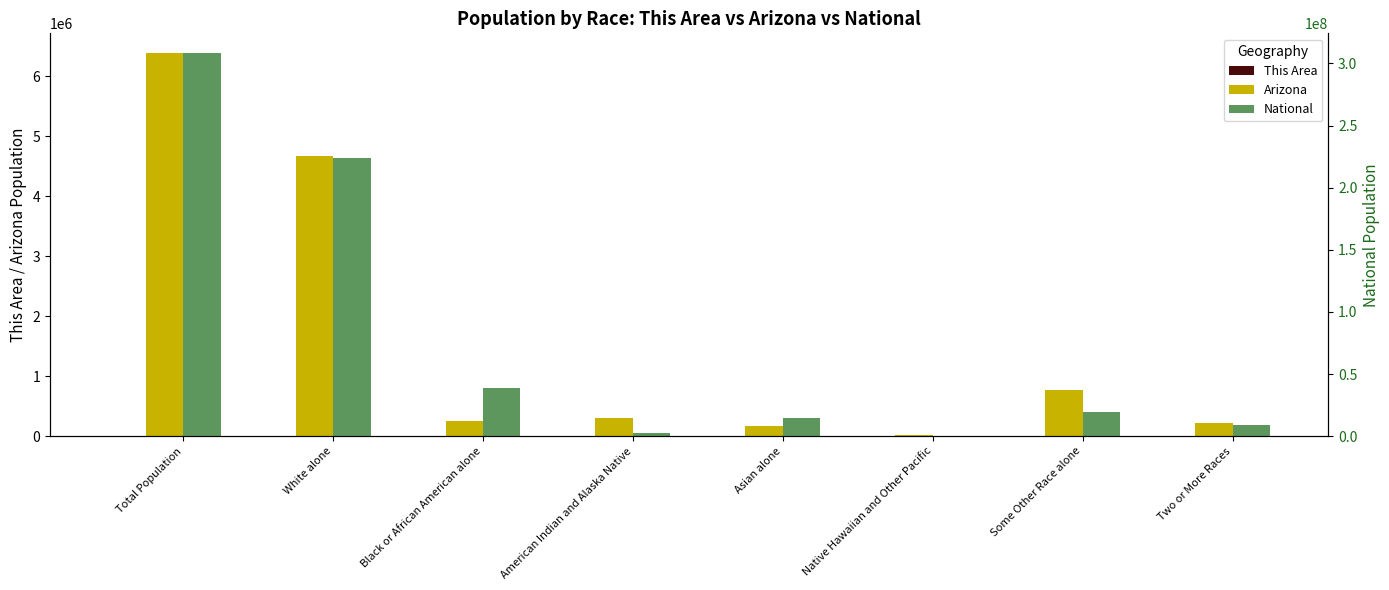

At how many categories does at least one series exceed 68899453?

2